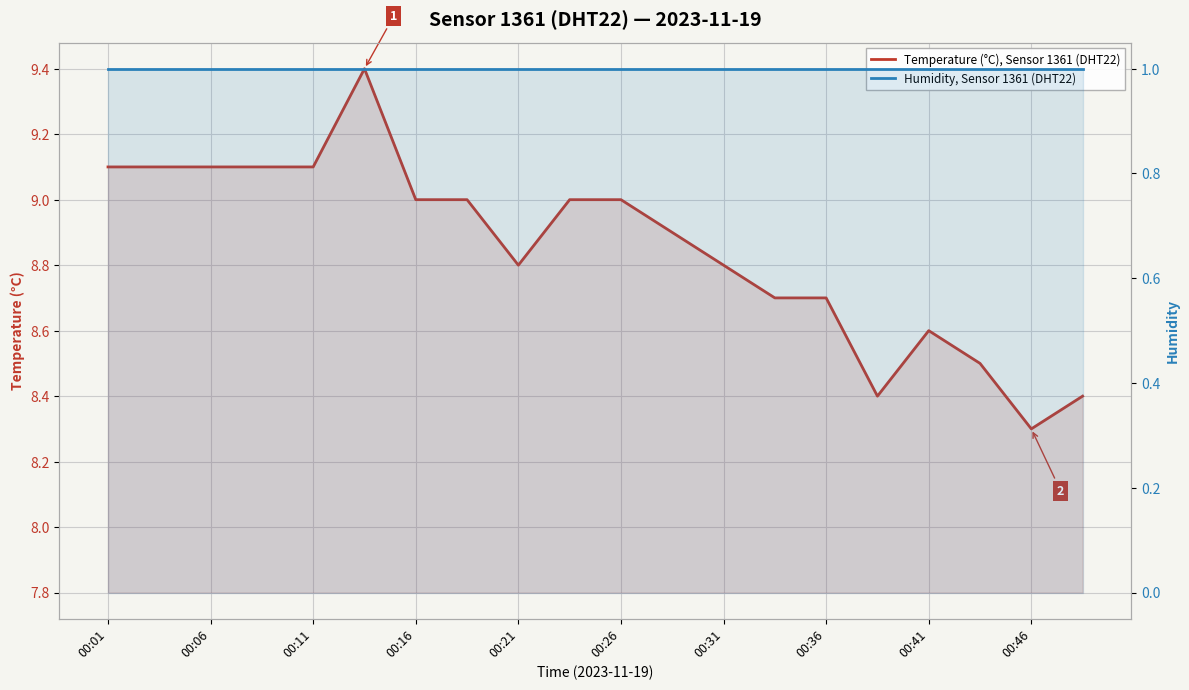

Does the chart display data point markers on the line(s)?

No